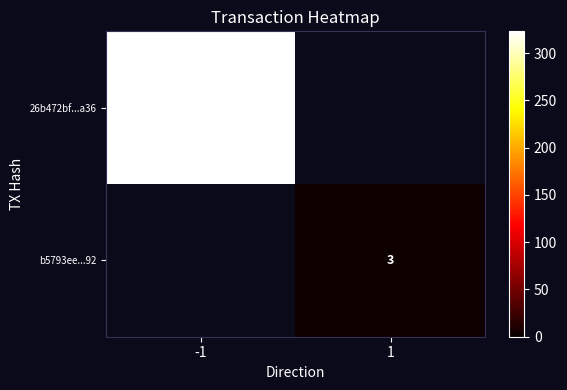

The value of b5793ee...92 at 1 is 2. True or false?

False